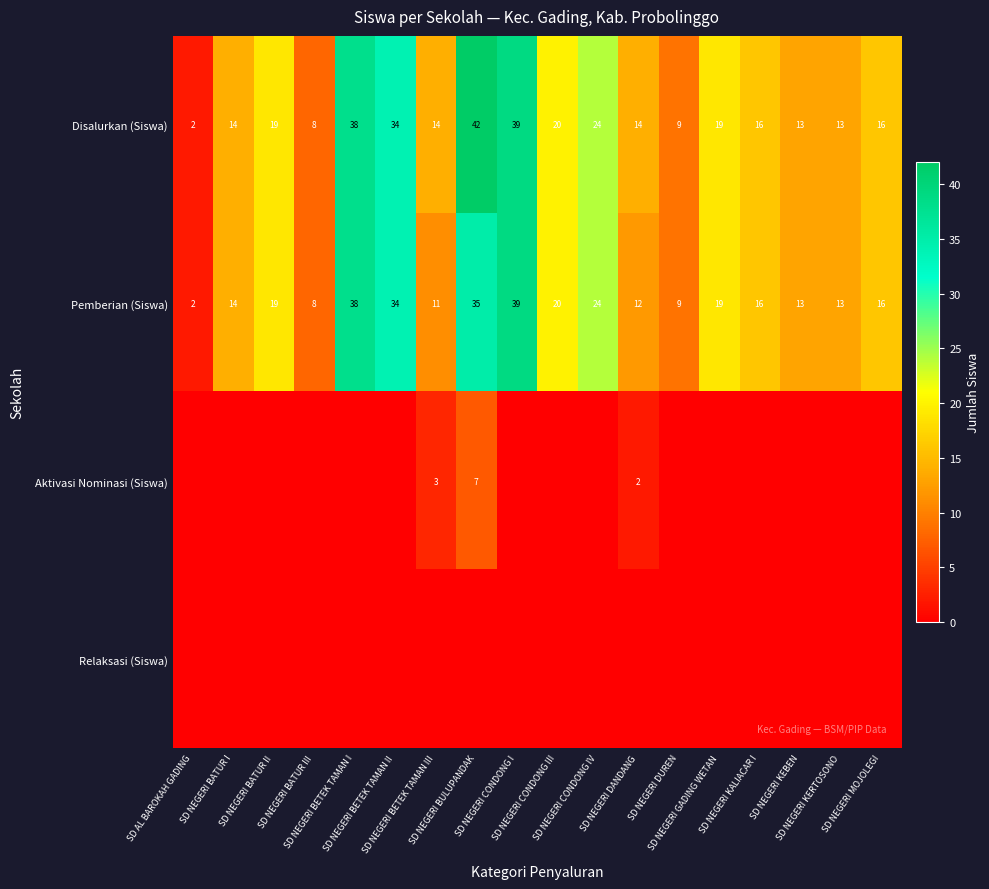

Is it true that Pemberian (Siswa) equals 13 at SD NEGERI KEBEN?

True